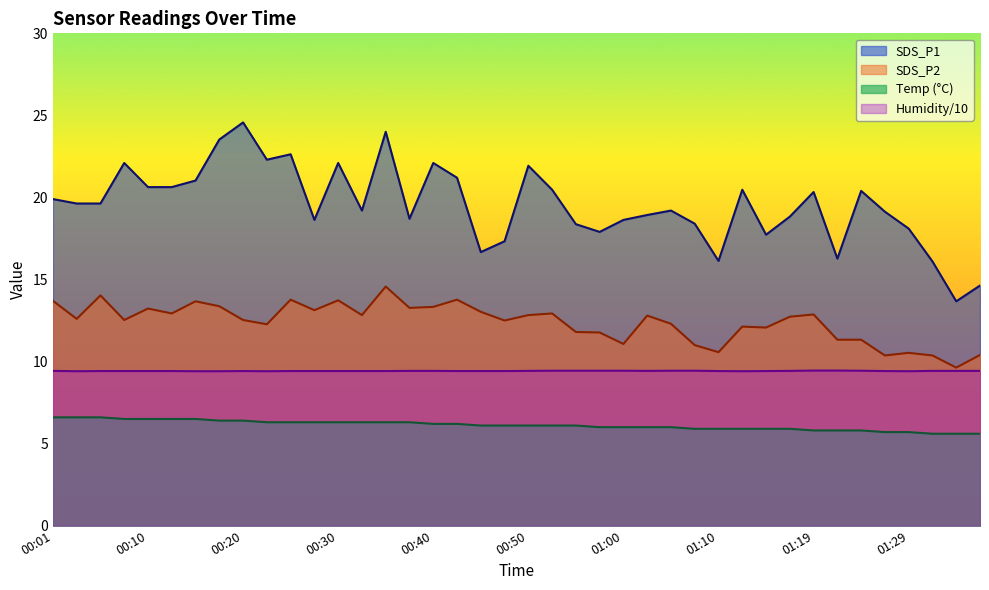

Where is the first local maximum for Humidity?

00:20